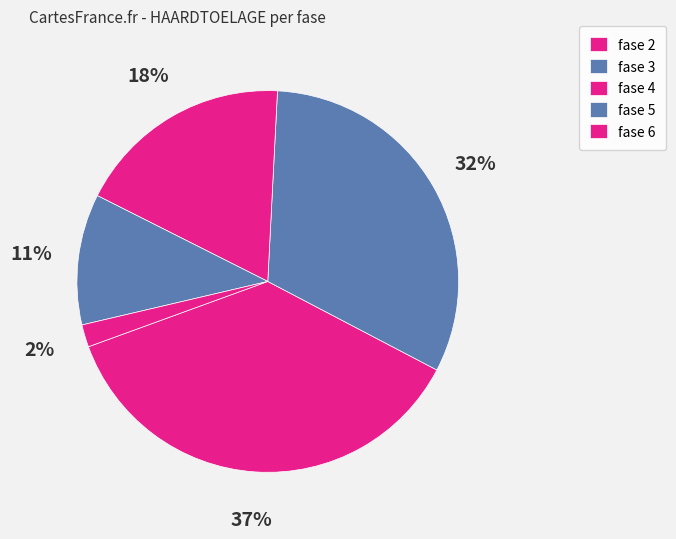

How many segments does this pie chart have?

5